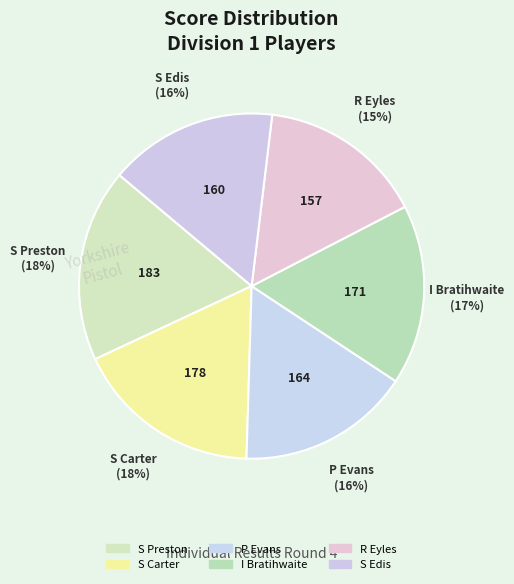

Is there a majority slice in this chart?

No